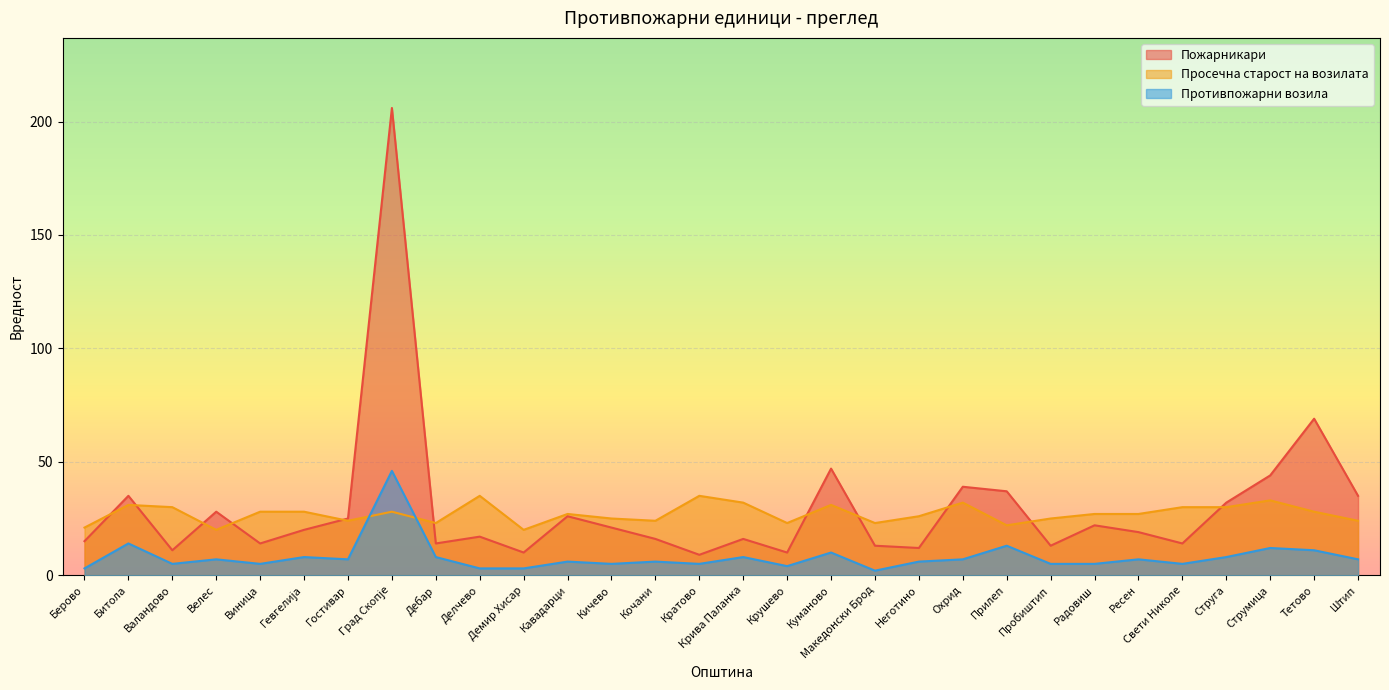

True or false: Просечна старост на возилата has more than 1 points higher than both neighbors.

True